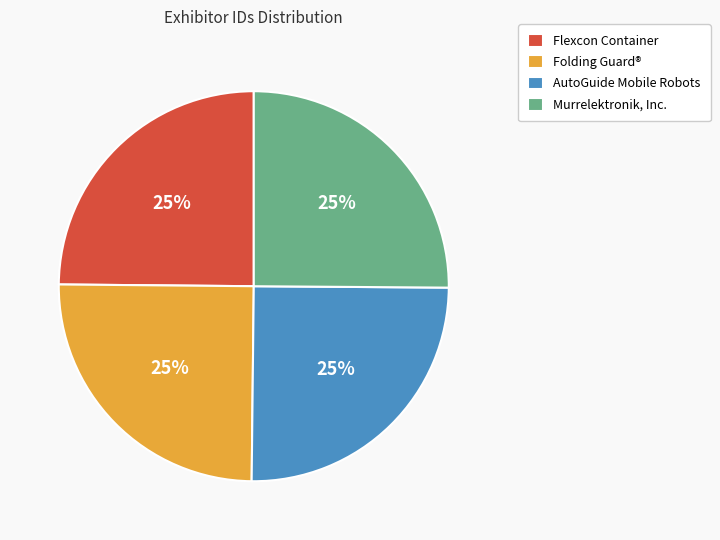

How many segments does this pie chart have?

4